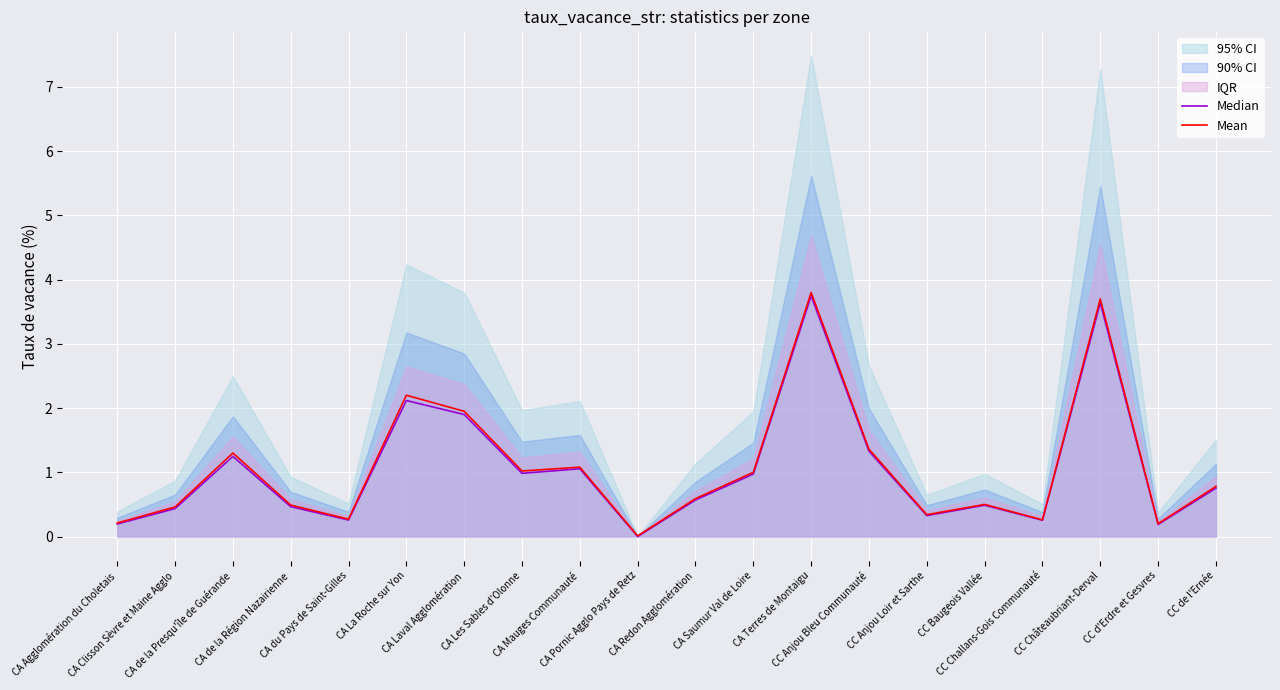

True or false: Mean and Median intersect in this chart.

False